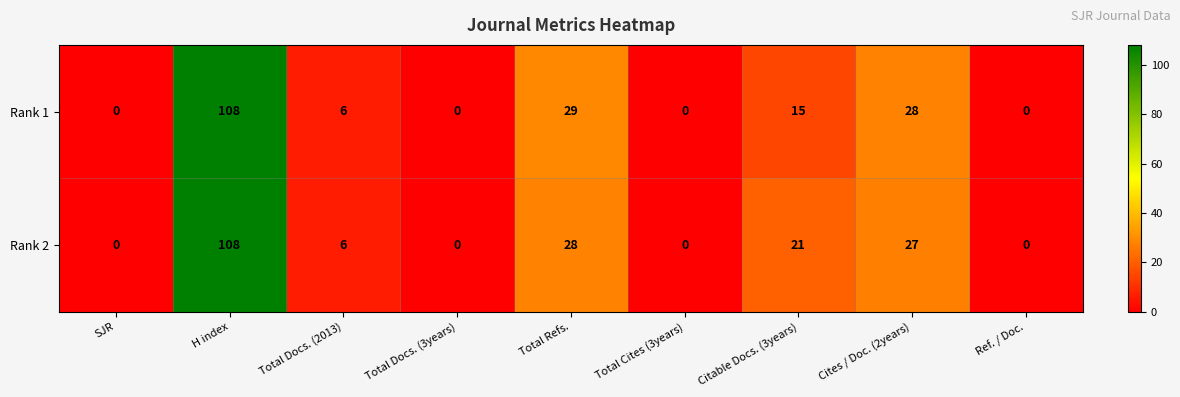

Which series changed the most between Total Cites (3years) and Citable Docs. (3years)?

Rank 2